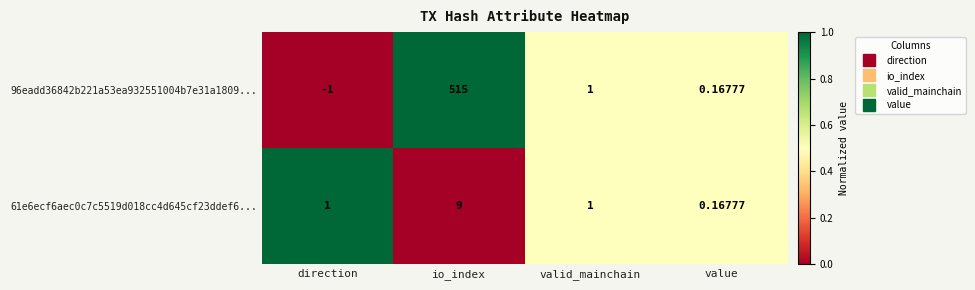

At which label does 96eadd36842b221a53ea932551004b7e31a1809... reach its minimum?

direction